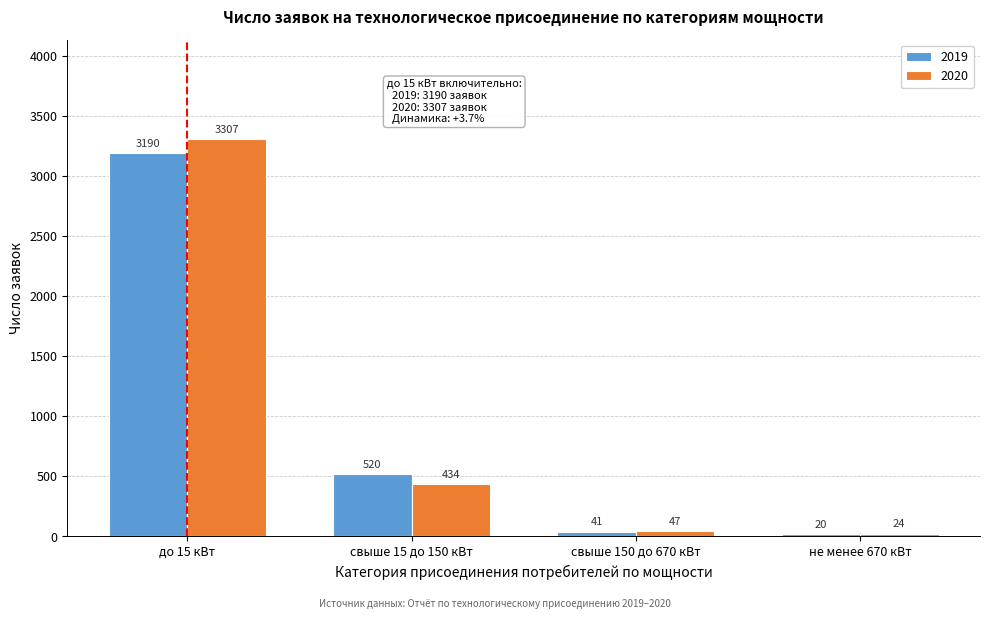

Reading right to left, list all the values displayed in this chart.

2019: 20	41	520	3190
2020: 24	47	434	3307